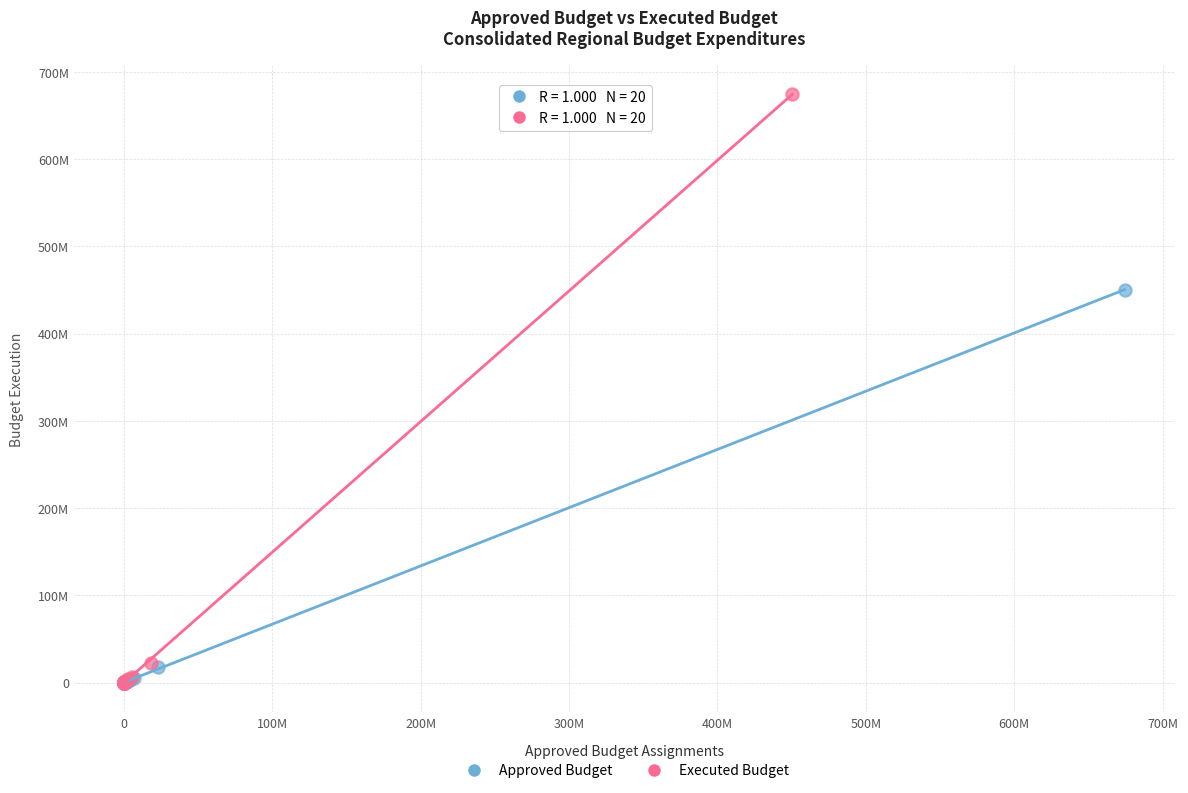

What are all the series names shown in the legend?

Approved Budget, Executed Budget